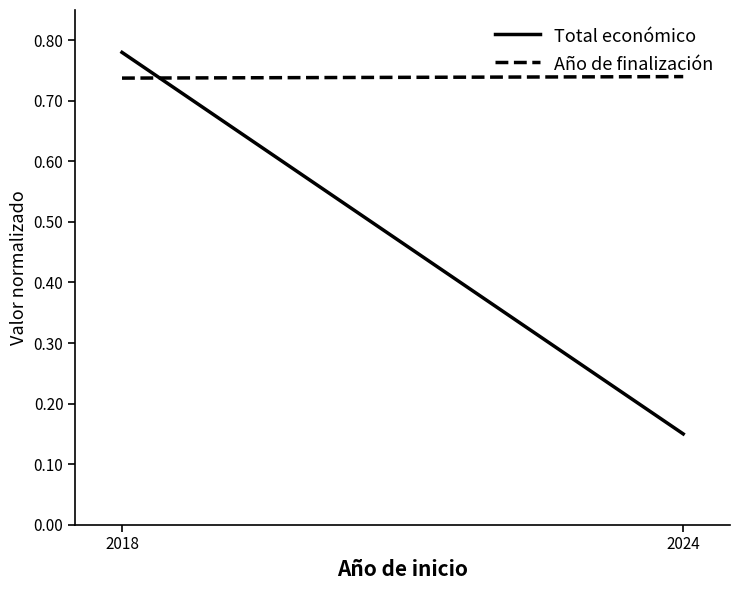

What is the average value of the Total económico series?

0.5